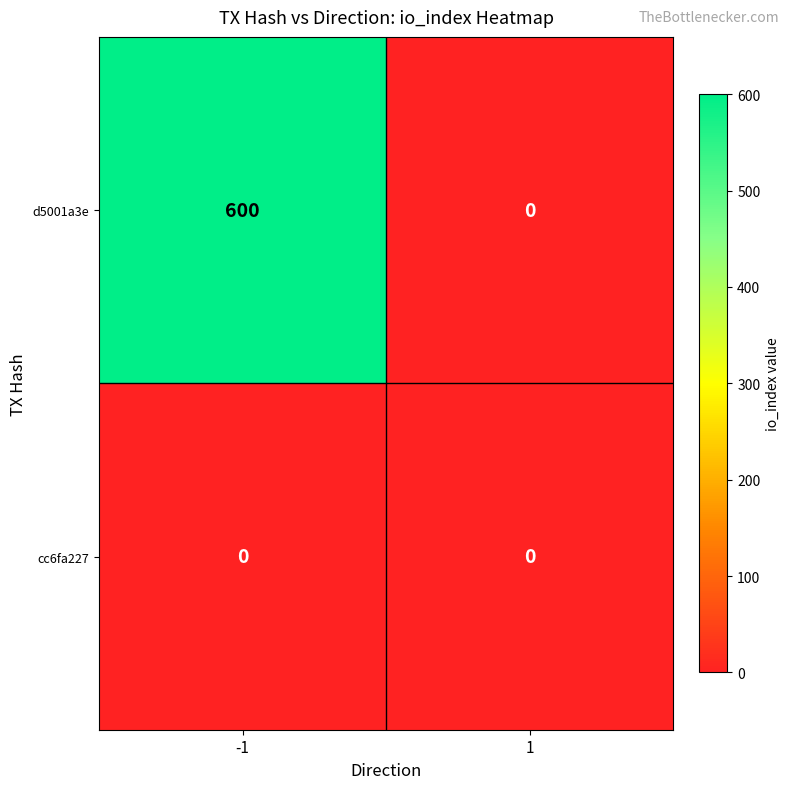

Reading left to right, what are all the values shown in this chart?

d5001a3e: -1=600	1=0
cc6fa227: -1=0	1=0